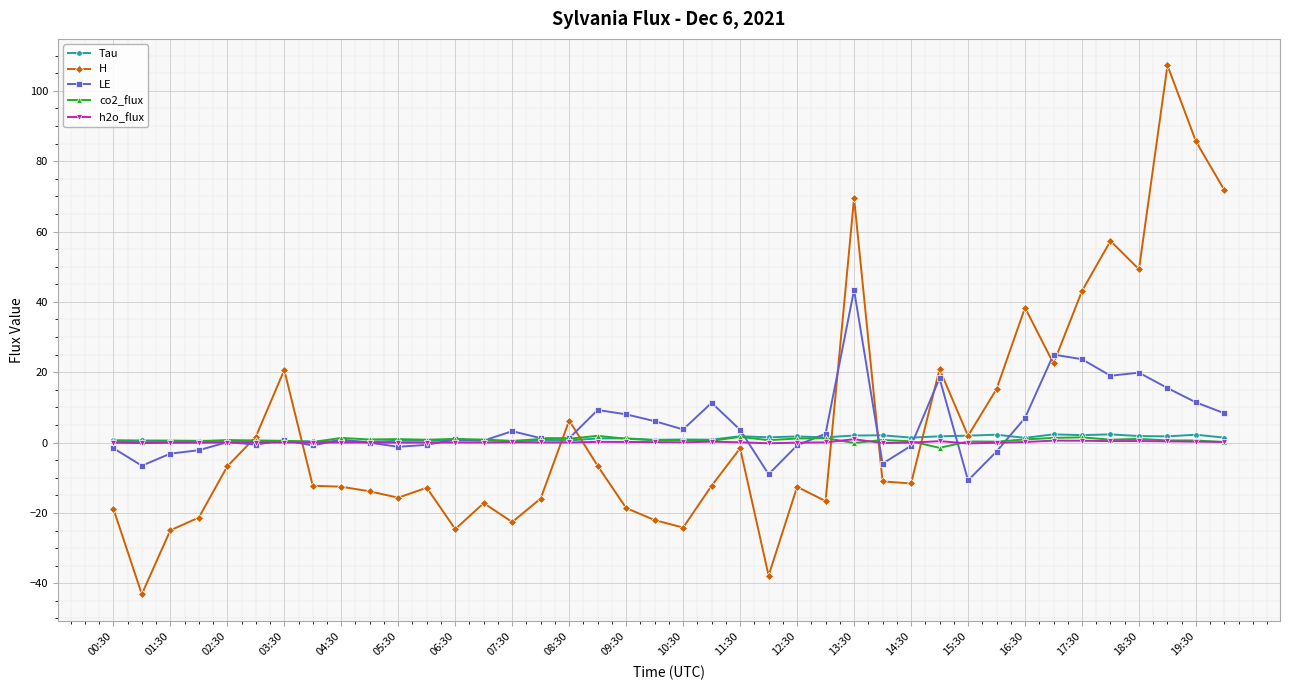

What are all the series names shown in the legend?

Tau, H, LE, co2_flux, h2o_flux